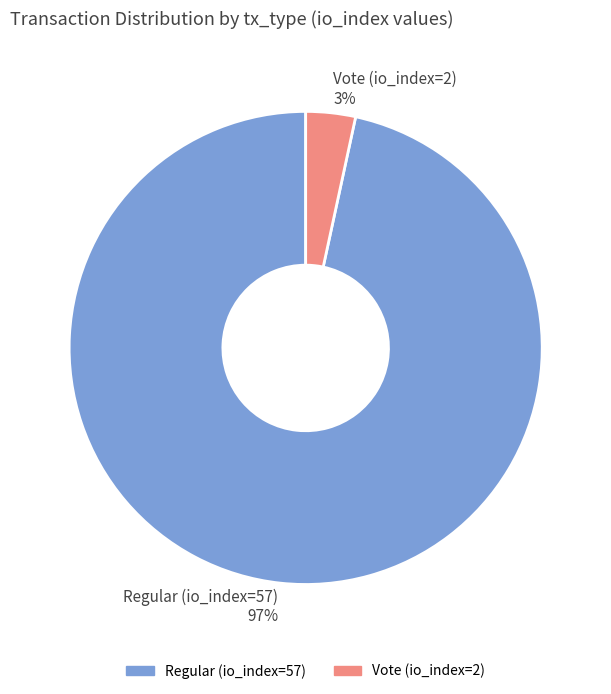

To the nearest percent, what is the combined percentage of Vote (io_index=2) 3% and Regular (io_index=57) 97%?

100%